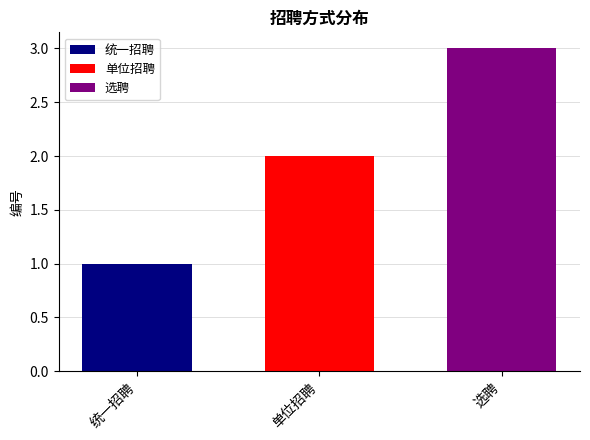

What value does the 选聘 series have at 单位招聘?

3